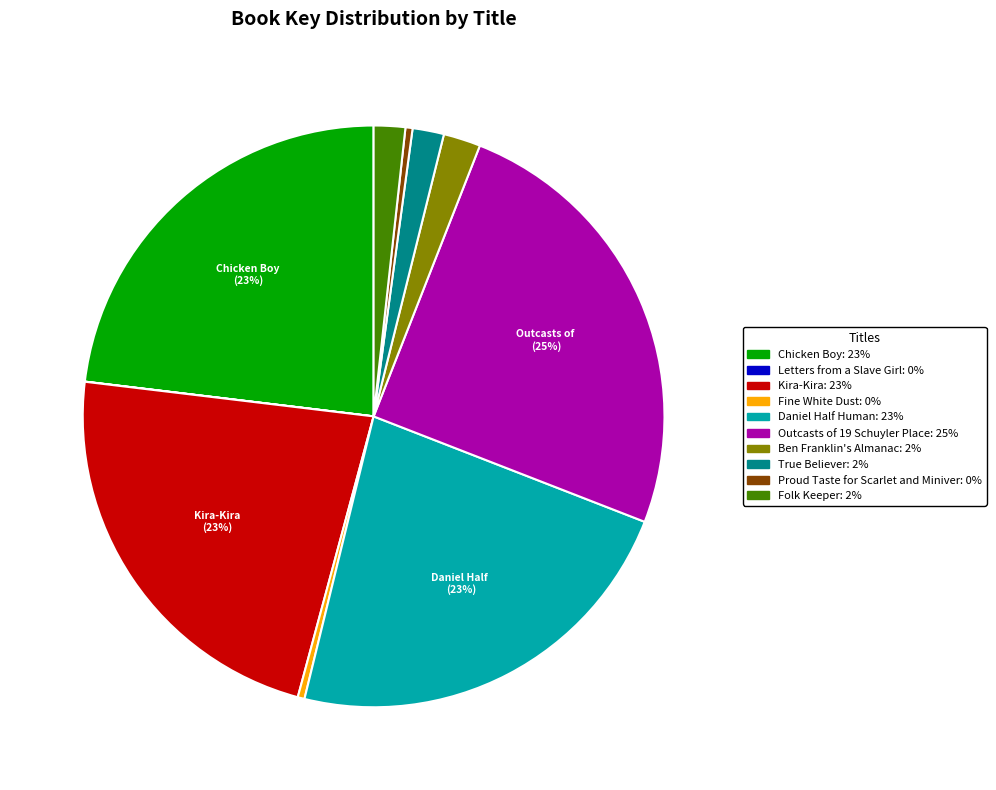

To the nearest percent, what percentage of the pie is Kira-Kira?

23%